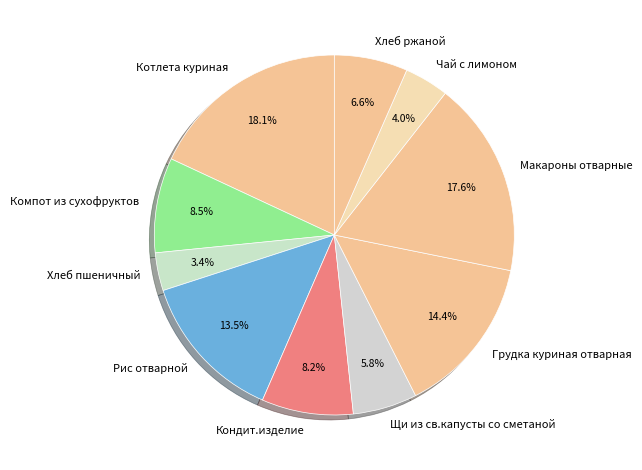

Combined, do Котлета куриная and Макароны отварные account for over 50%?

No